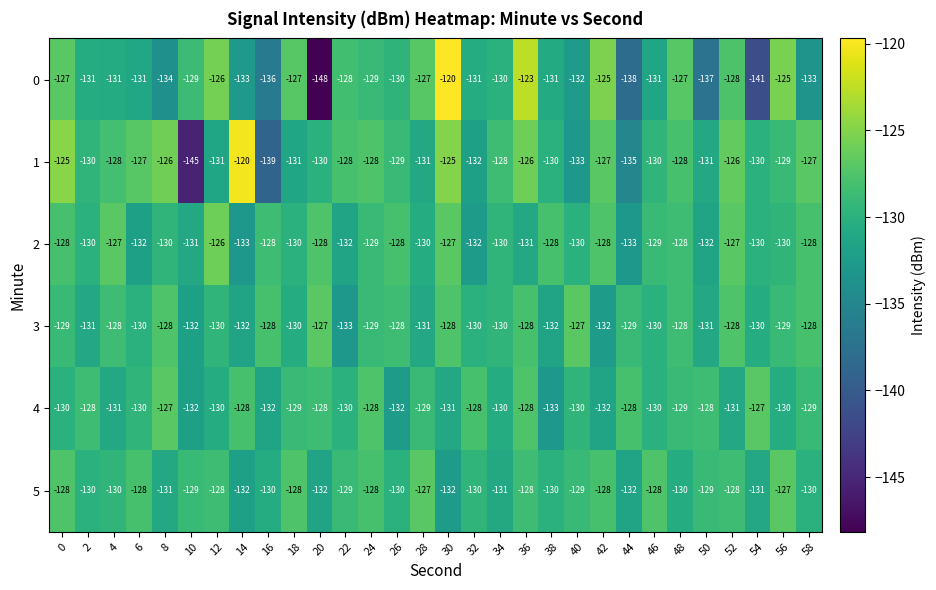

The value of 1 at 48 is -128. True or false?

True